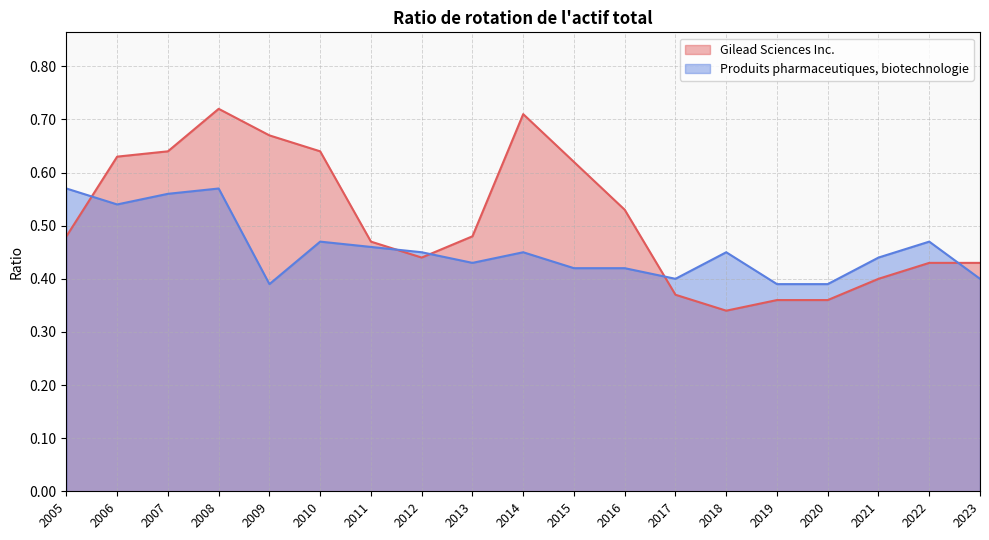

Which series ends up on top after the final intersection of Produits pharmaceutiques, biotechnologie and Gilead Sciences Inc.?

Gilead Sciences Inc.